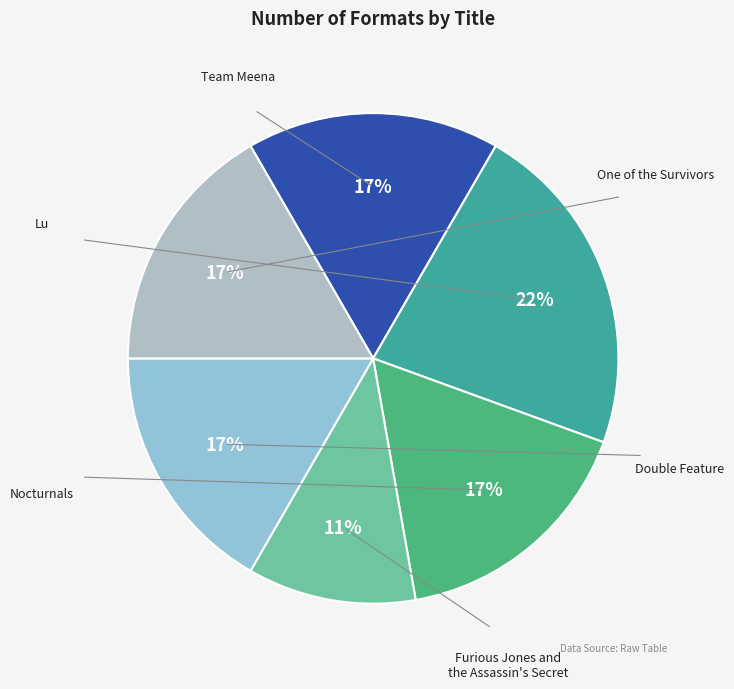

How many slices are in this pie chart?

6